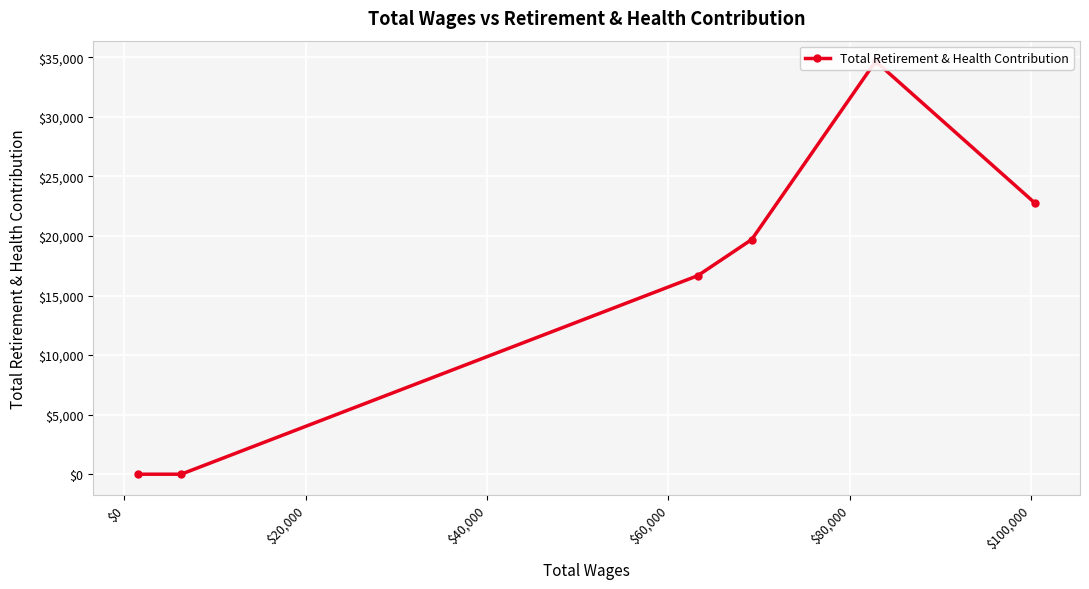

Count the number of values greater than 19708.

2